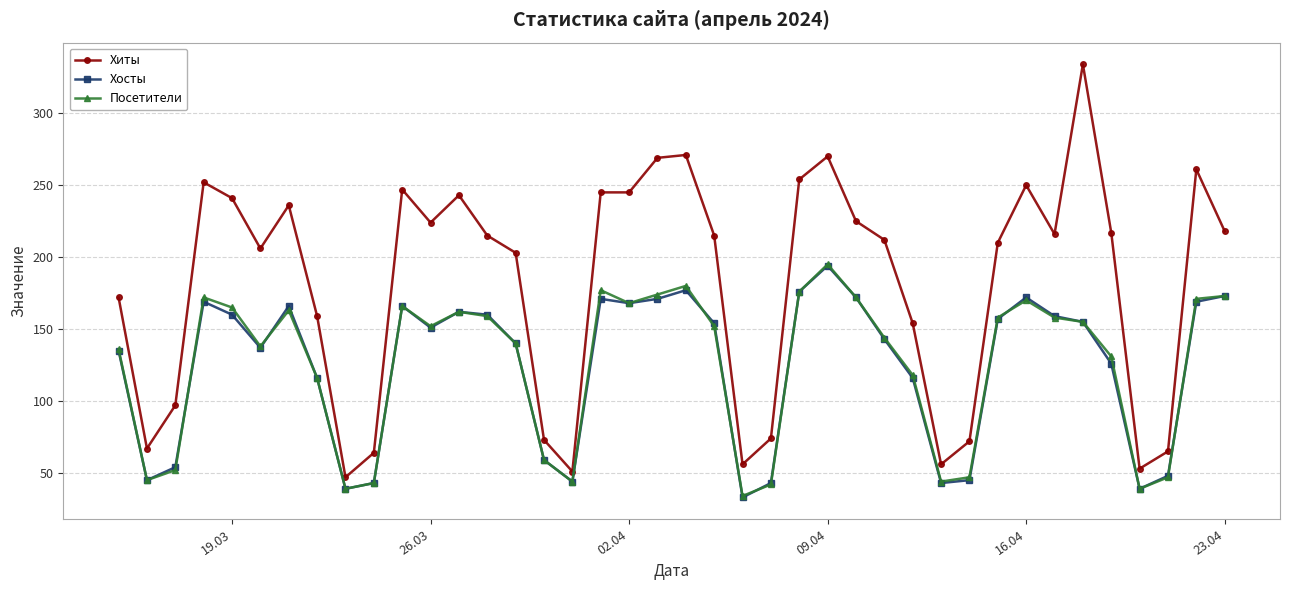

How many distinct data groups are displayed?

3